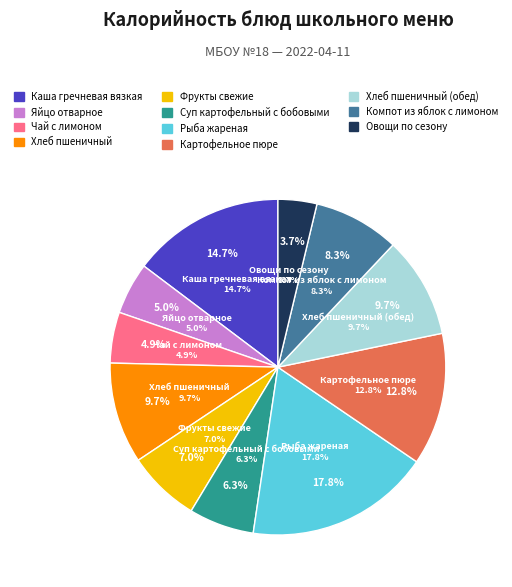

Is Каша гречневая вязкая the majority of the pie?

No